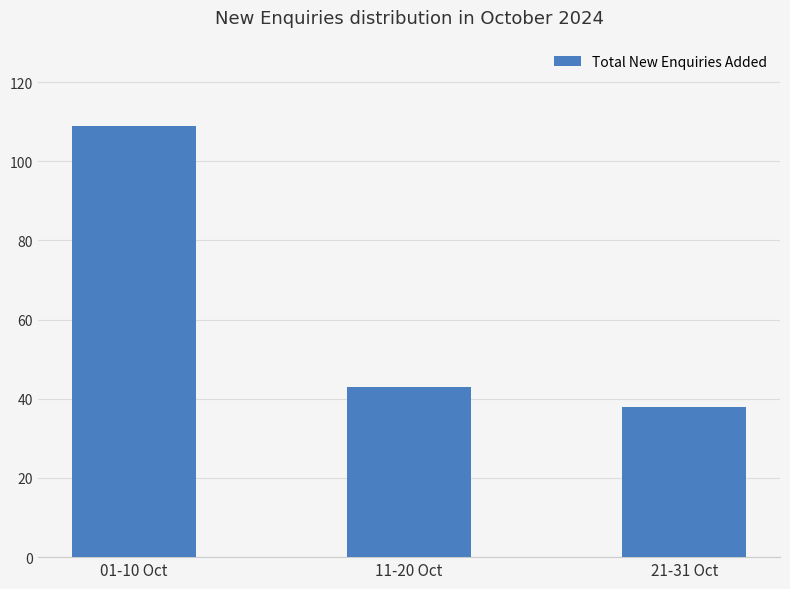

List the labels in order of value, largest first.

01-10 Oct, 11-20 Oct, 21-31 Oct